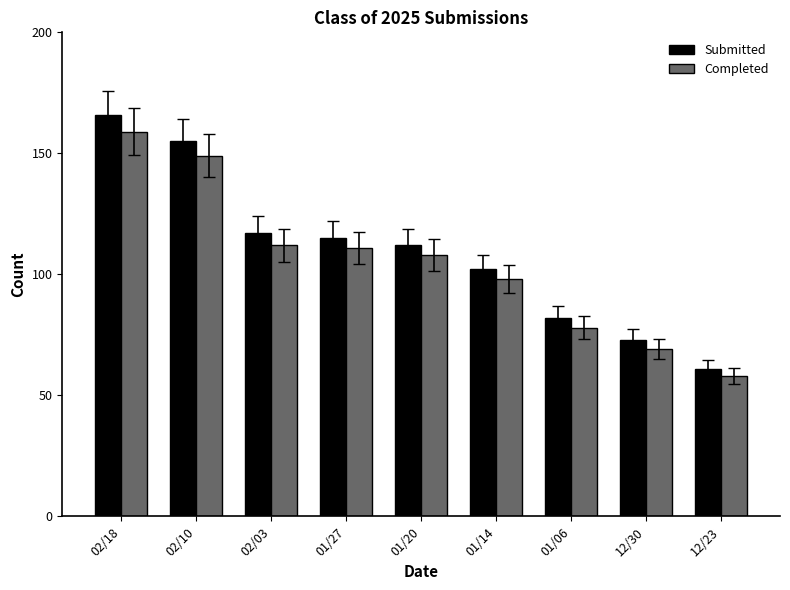

What is the smallest value displayed?

58